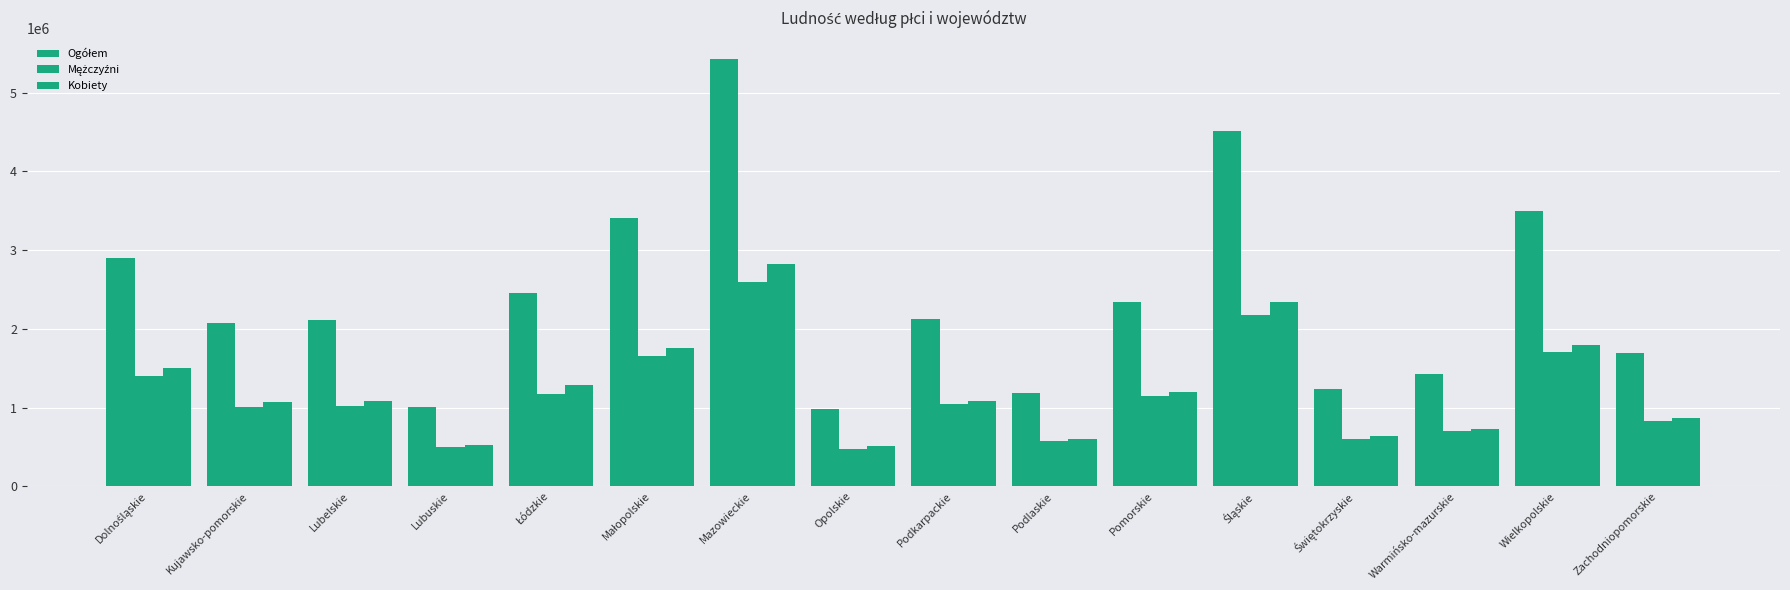

At which label is Ogółem closest to 3202897?

Małopolskie